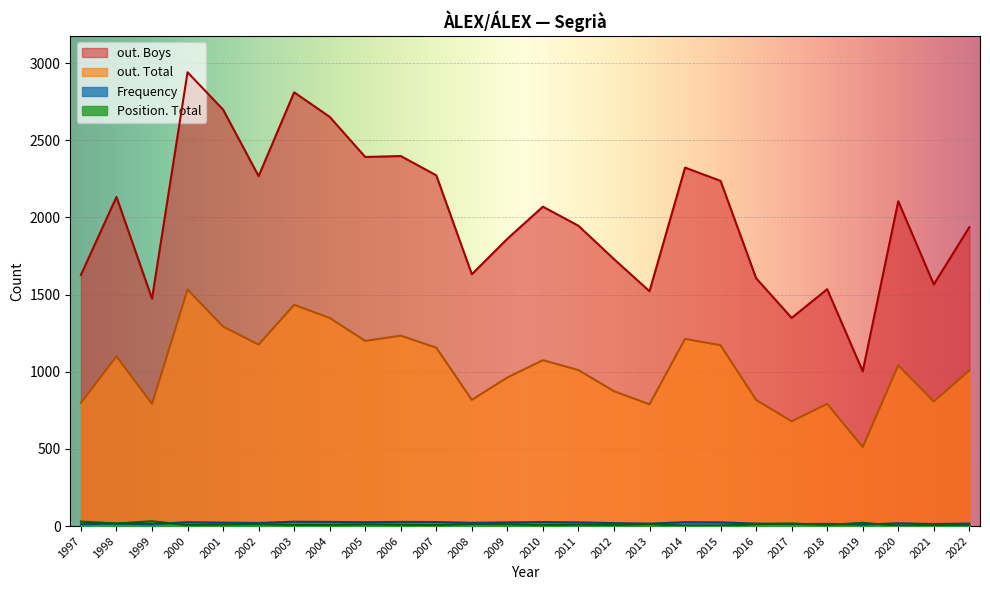

Which series changed the most between 2004 and 1998?

out. Boys